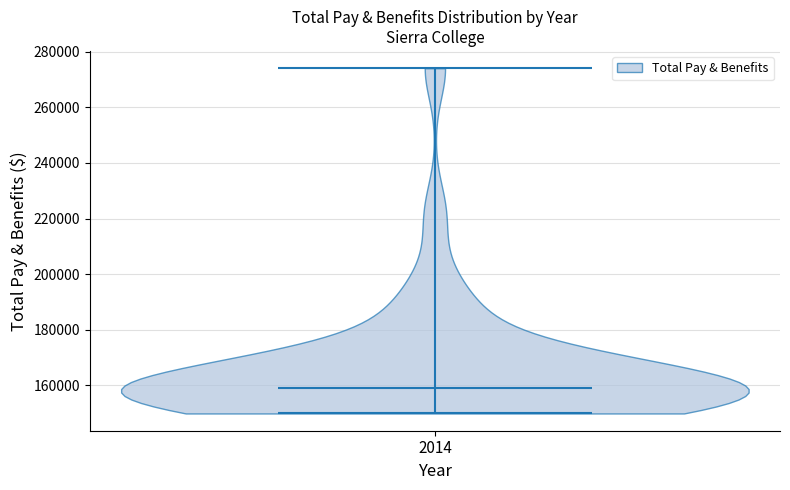

Read this violin plot against the y-axis: where its median line is, and the lowest and highest points the violin reaches. The values are not printed on the chart, so give them approximately, as read against the axis.

median line 160000, lowest point 150000, highest point 274000